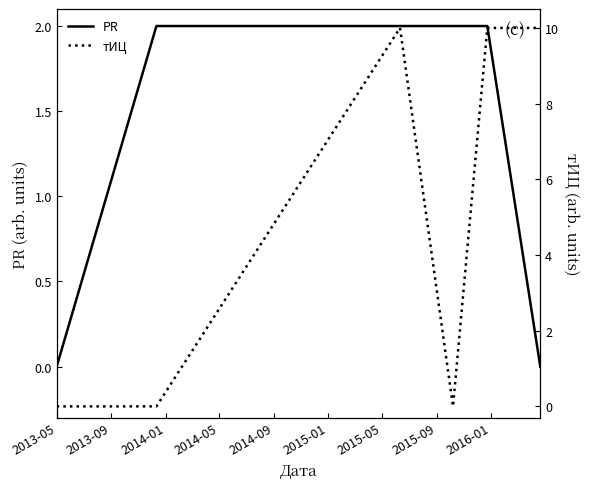

What is the value of the тИЦ point at the 6th from the left?

10